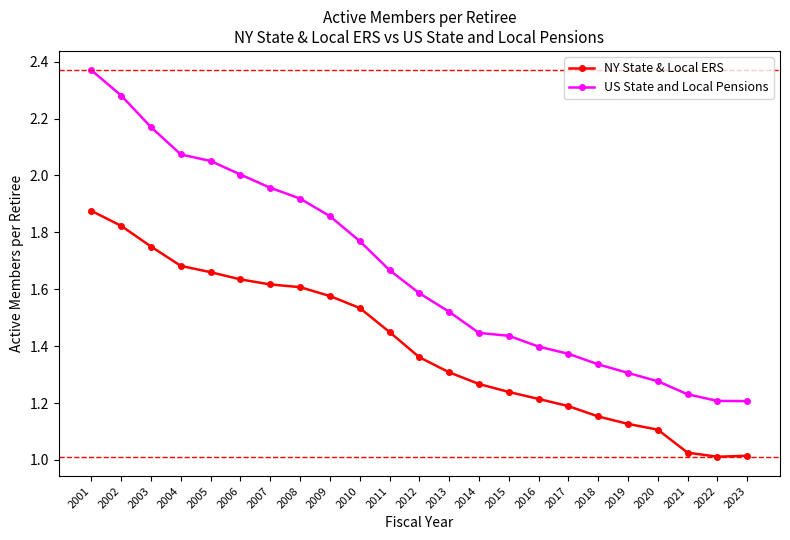

True or false: US State and Local Pensions has a value of 0.5 at 2009.

False